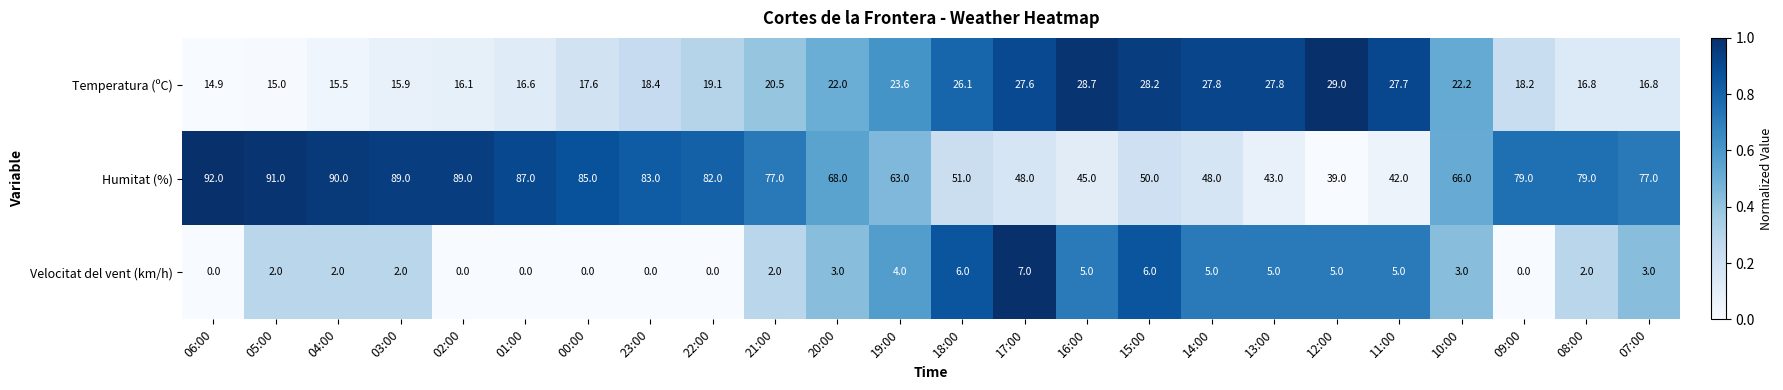

Which series changed the most between 22:00 and 19:00?

Humitat (%)